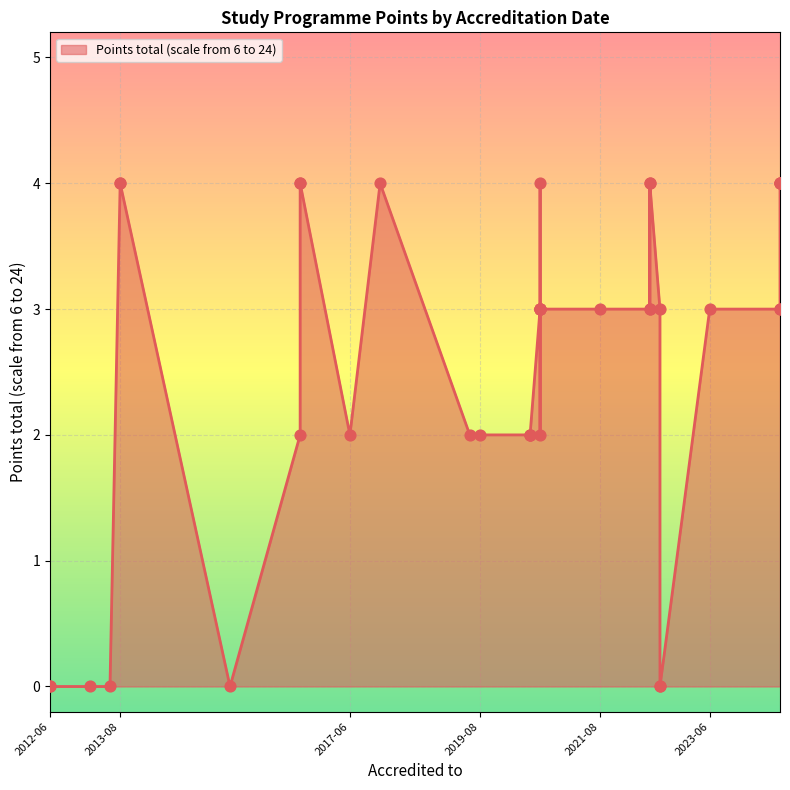

Between 2022-08-31 and 2022-06-30, which is larger?

2022-06-30